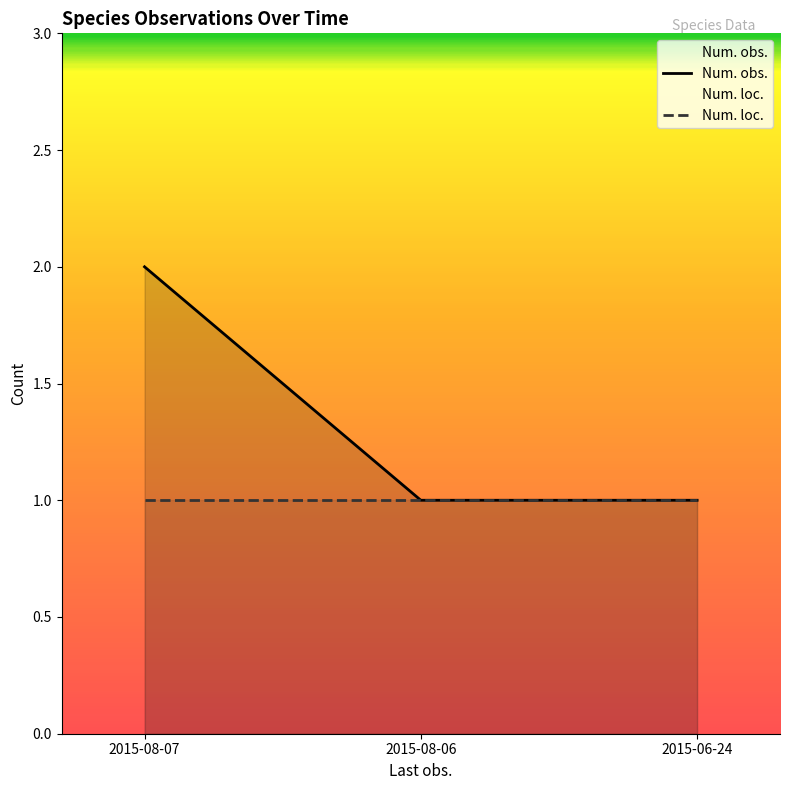

Reading left to right, transcribe all the data shown in this chart.

2015-08-07=2	2015-08-06=1	2015-06-24=1